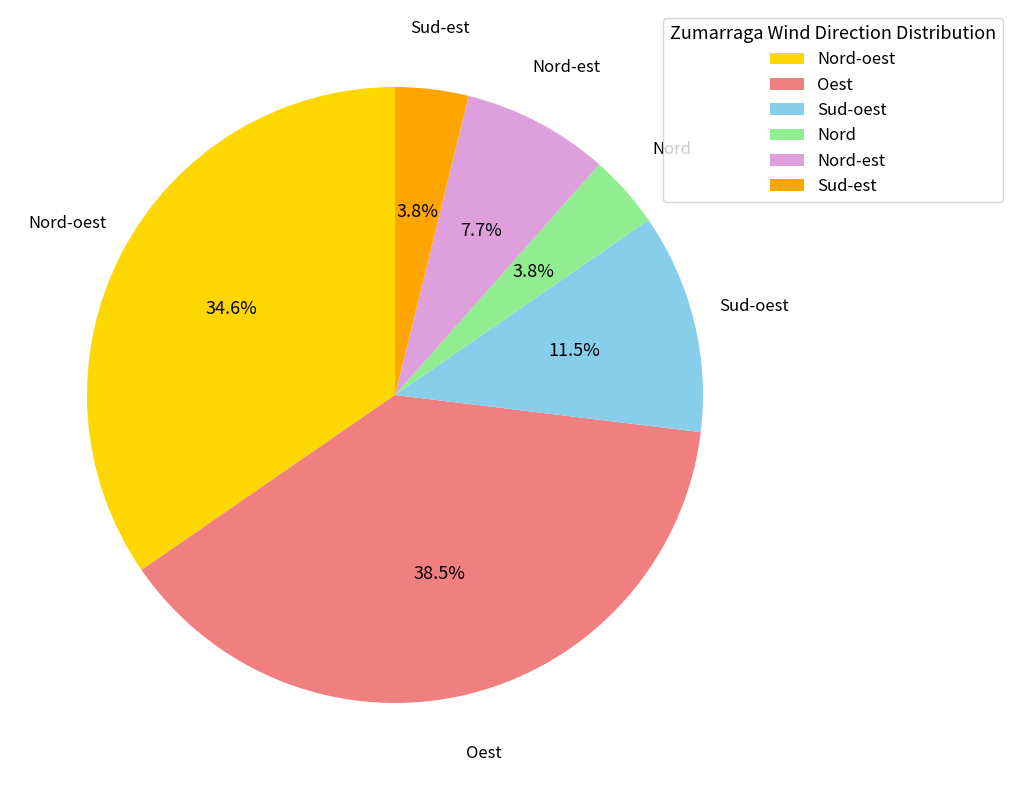

Count the number of slices in the pie.

6